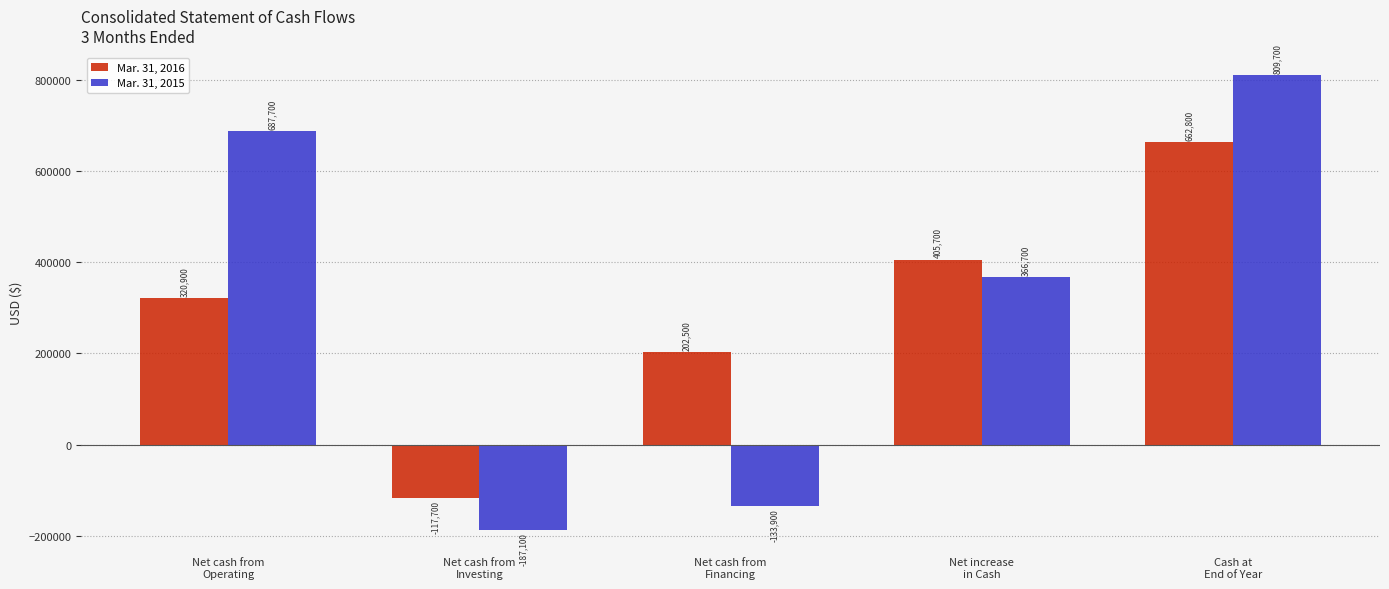

How many distinct data groups are displayed?

2